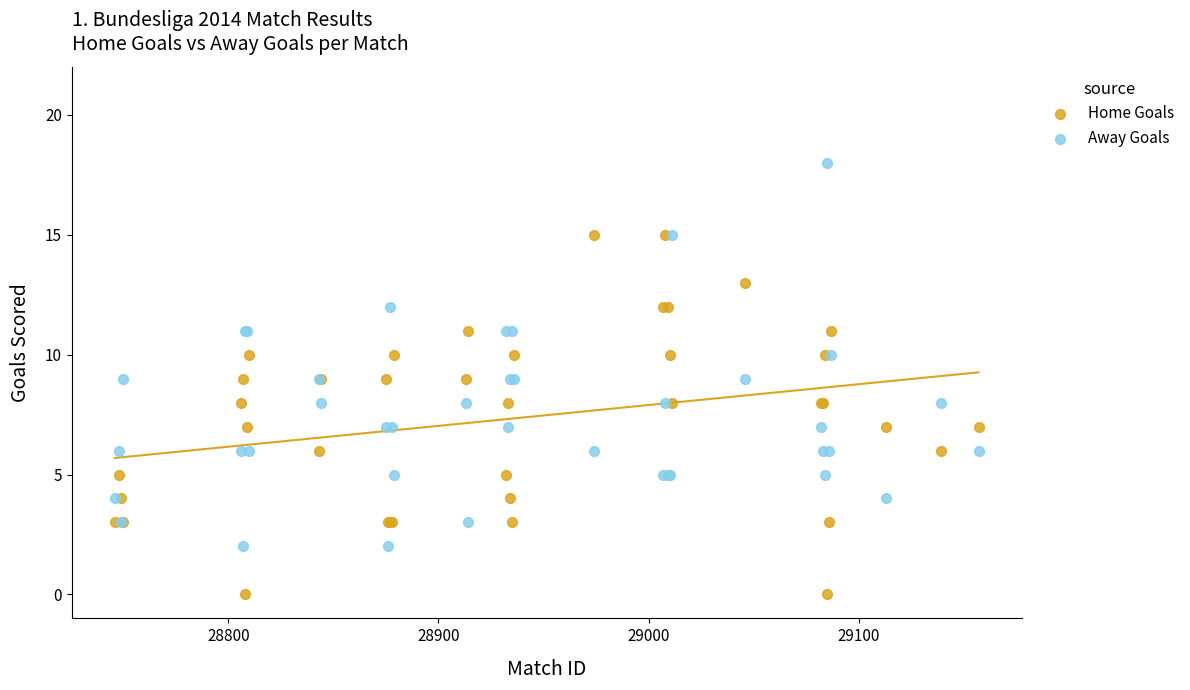

Which series has the largest Y range (max minus min)?

Away Goals